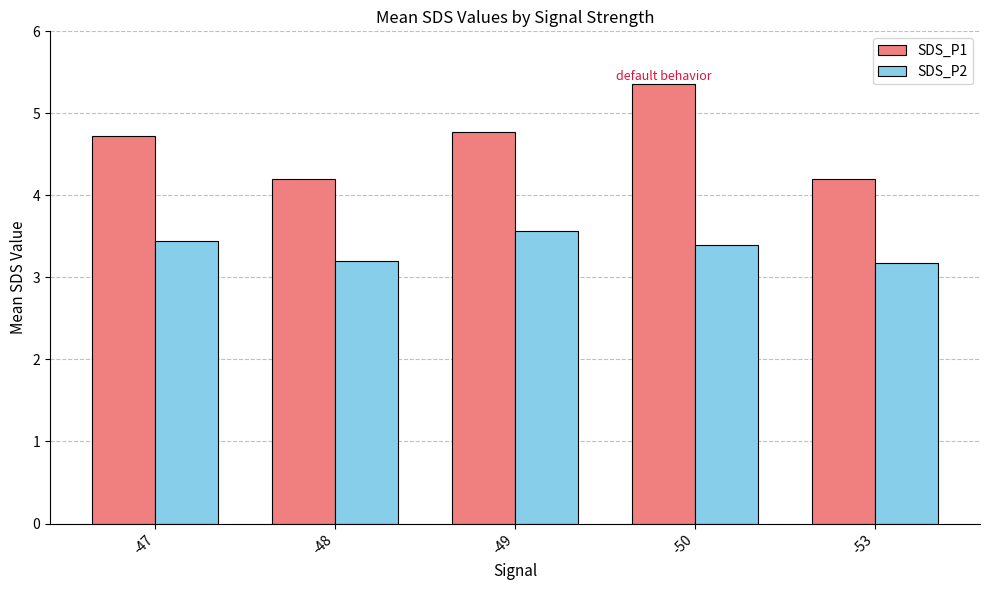

Is it true that SDS_P2 equals 4.6 at -53?

False